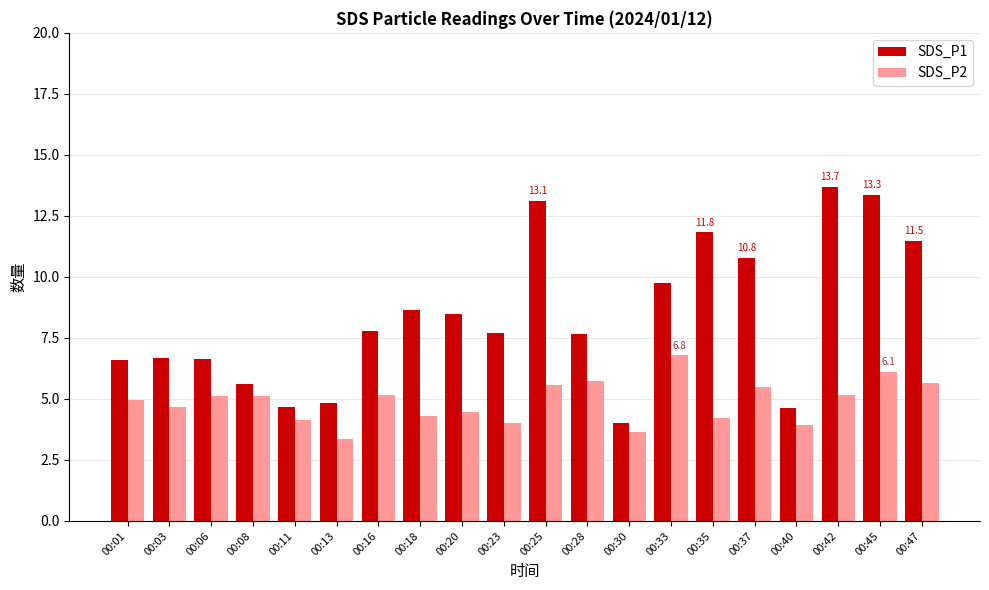

How many series are shown in this chart?

2